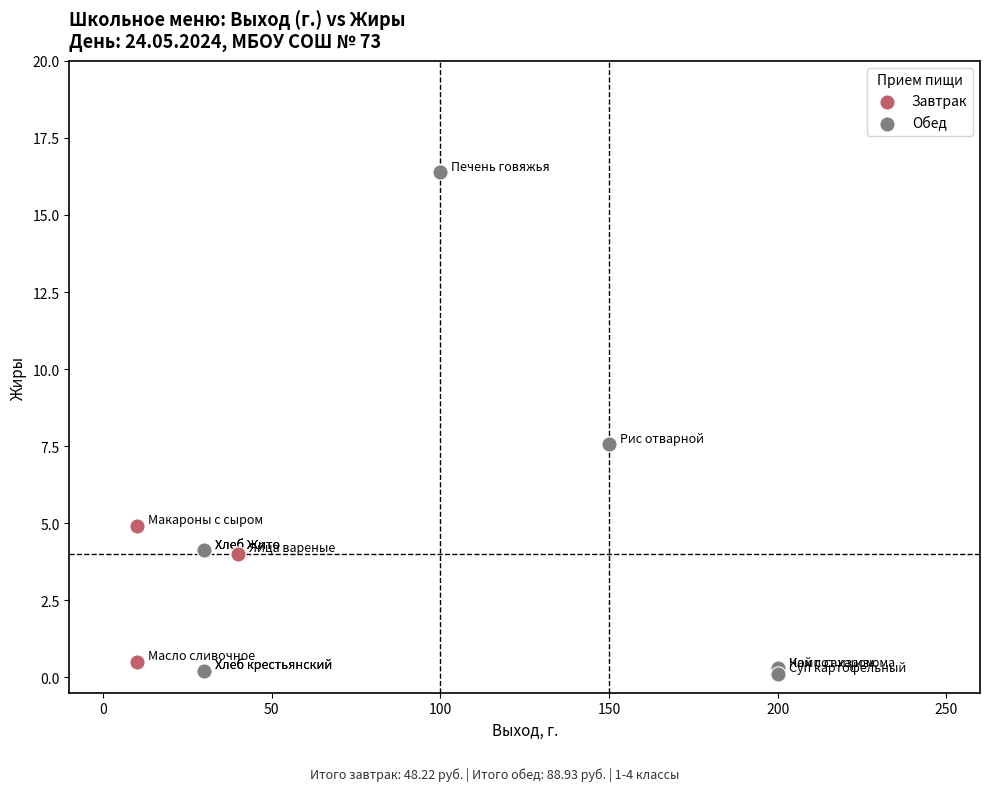

Which series has the largest Y range (max minus min)?

Обед